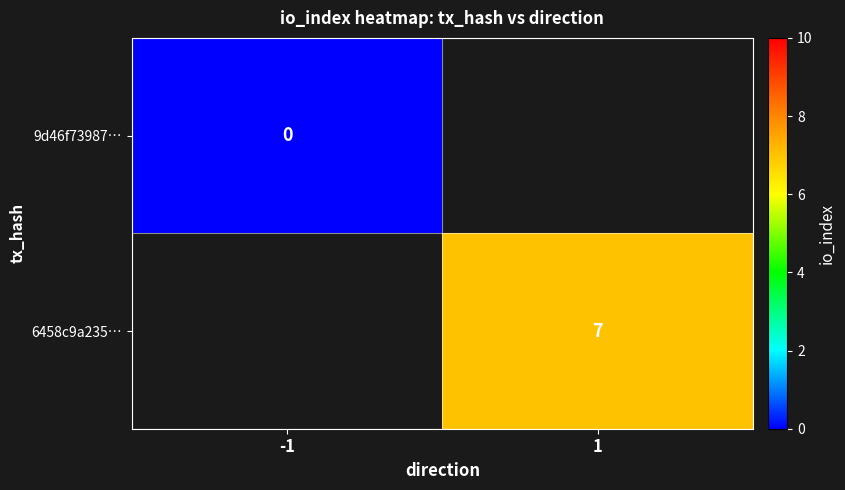

Is it true that 6458c9a235… equals 10 at 1?

False